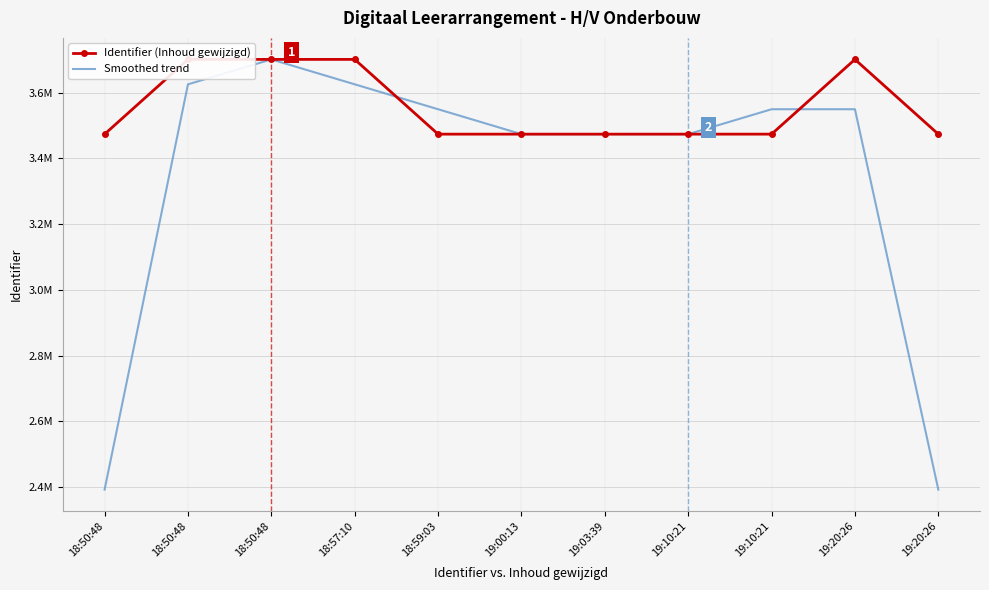

True or false: Smoothed trend has a value of 3473929.3 at 19:10:21.

True